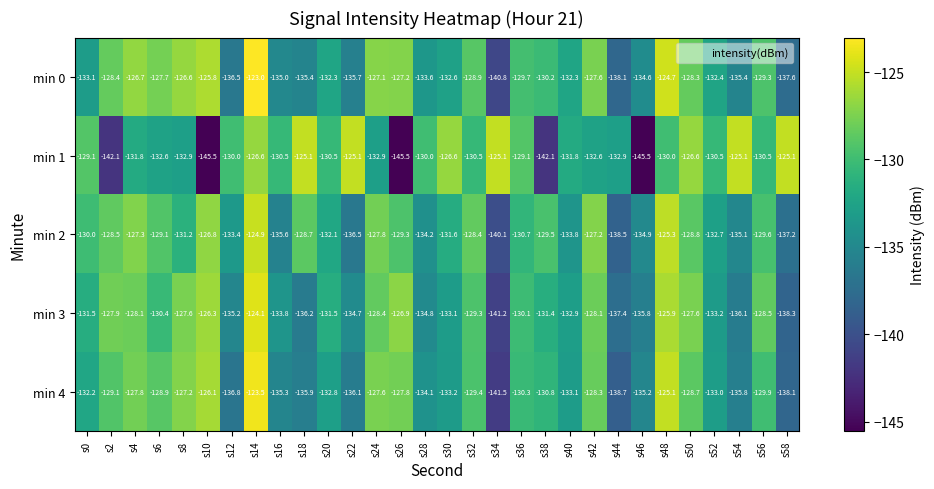

What is the difference between the second highest and minimum values in the min 2 series?

14.8